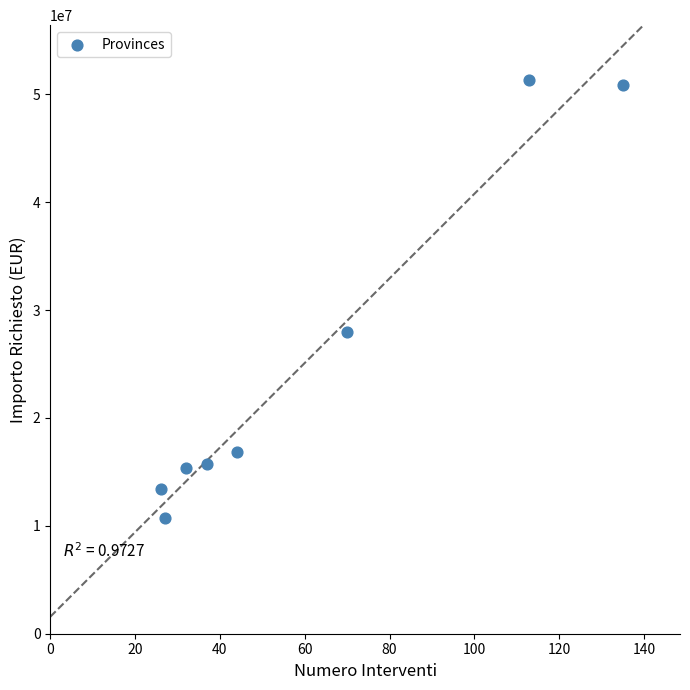

What is the average X value?

60.5